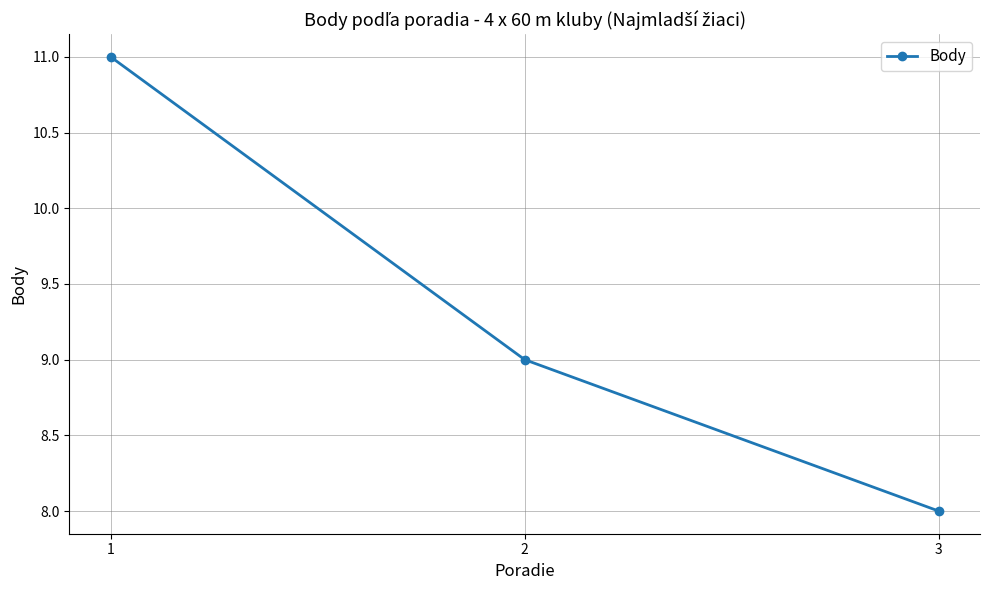

What is the change in value from 1 to 2?

-2